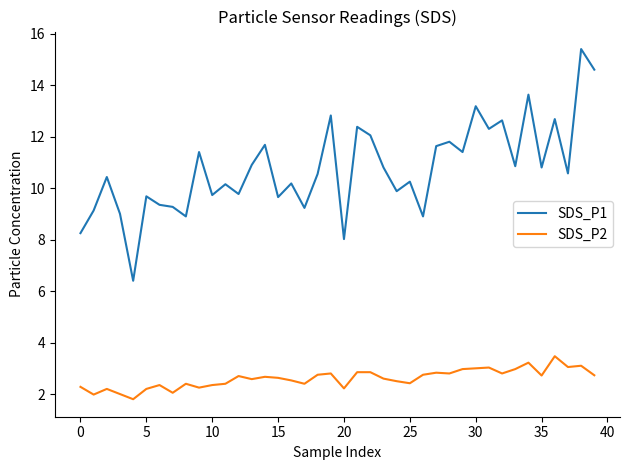

True or false: SDS_P2 and SDS_P1 cross at least once.

False